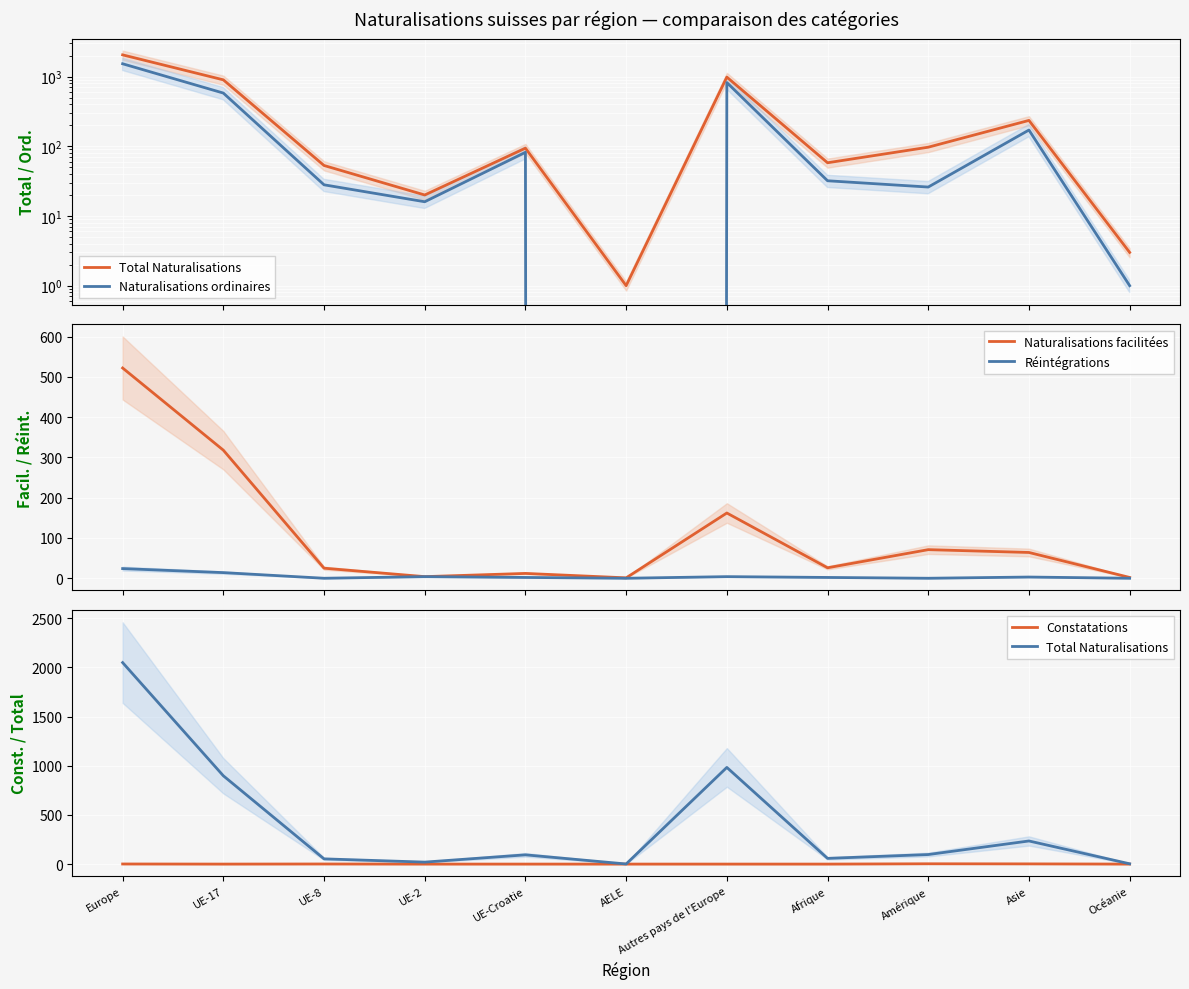

At Europe, list the series in order from smallest to largest.

Constatations, Réintégrations, Naturalisations facilitées, Naturalisations ordinaires, Total Naturalisations